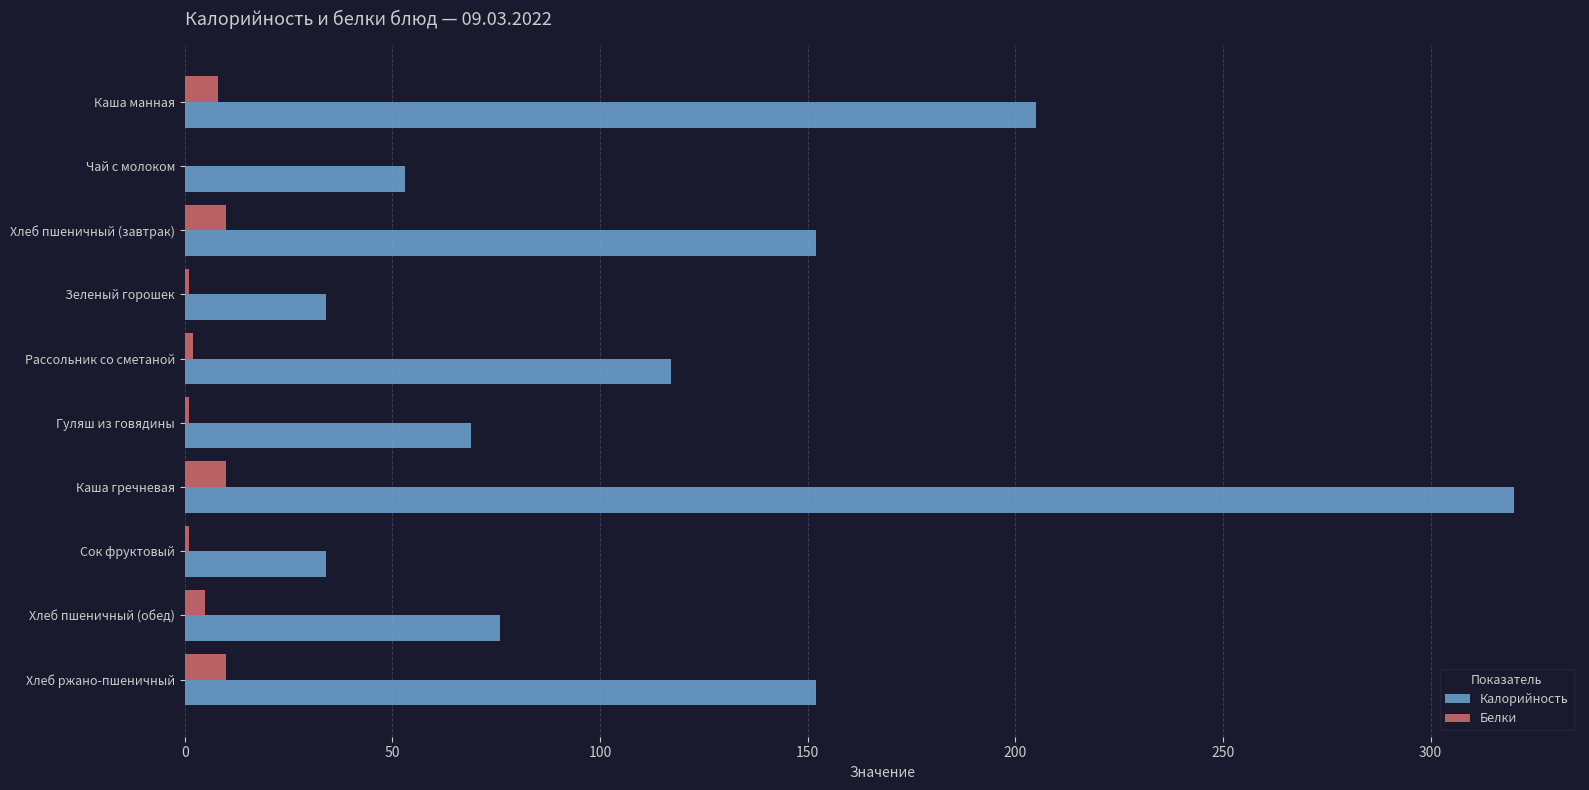

What are all the series names shown in the legend?

Калорийность, Белки